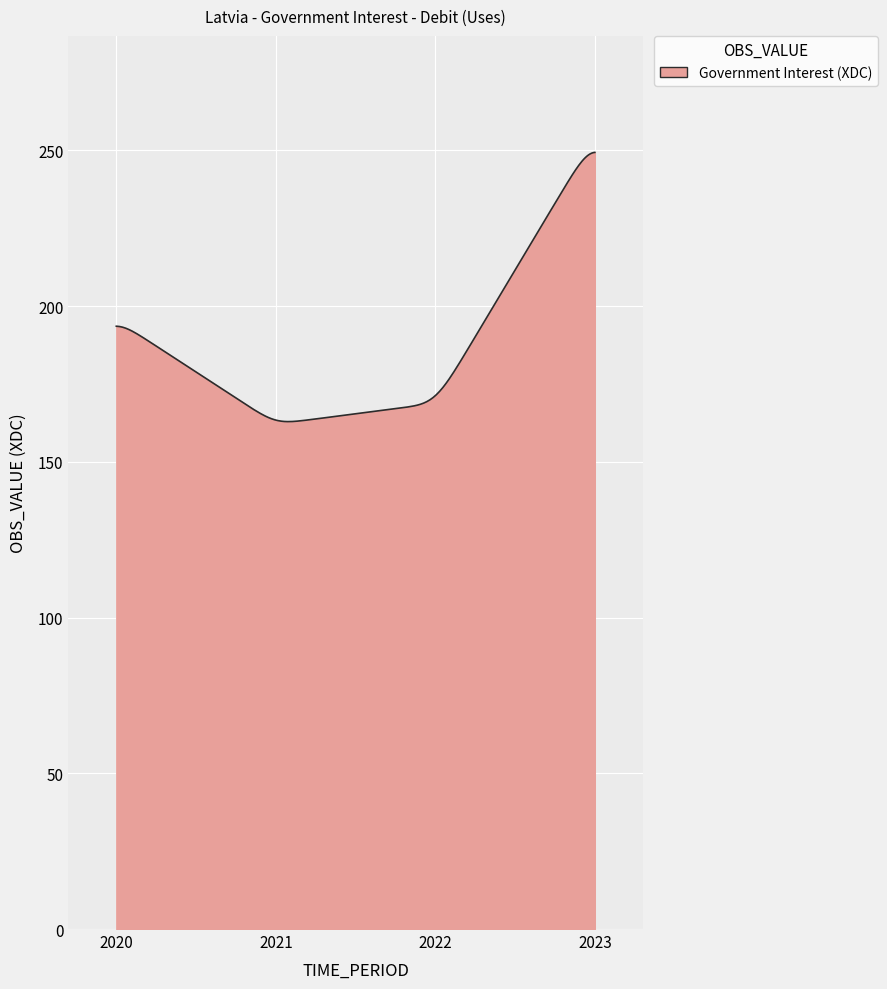

What is the difference between the maximum and minimum values?

86.4